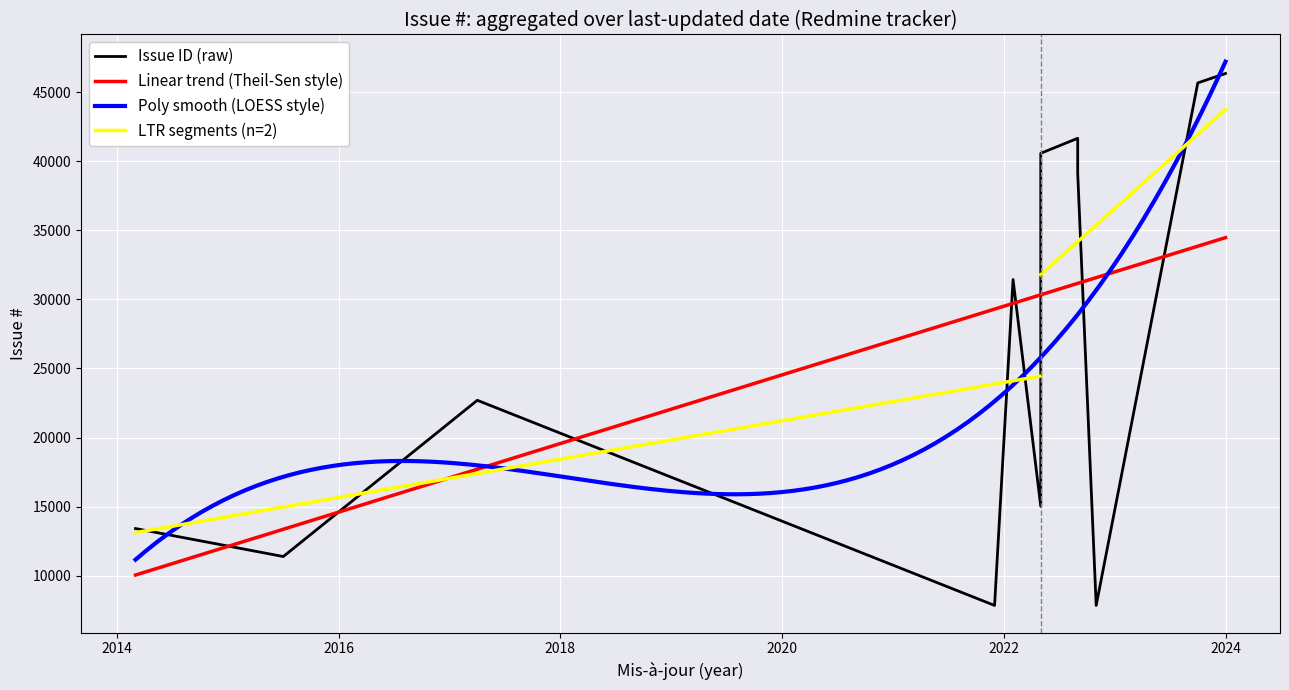

Which has a higher value, 2023-09-22 or 2022-08-29?

2023-09-22